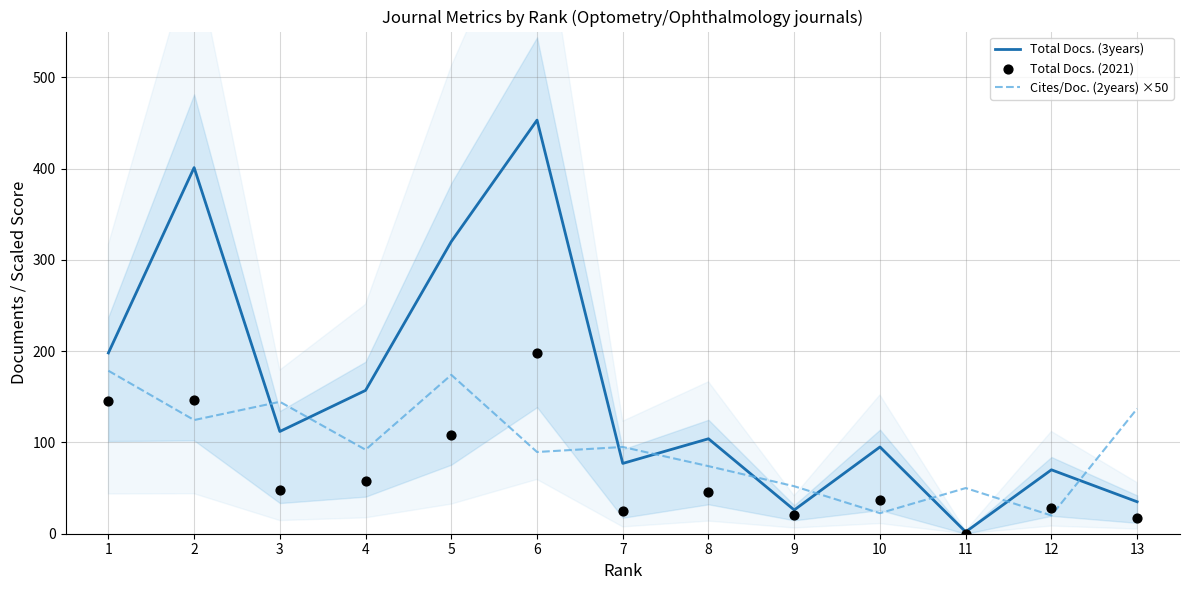

Which series has the largest total across all categories?

Total Docs. (3years)